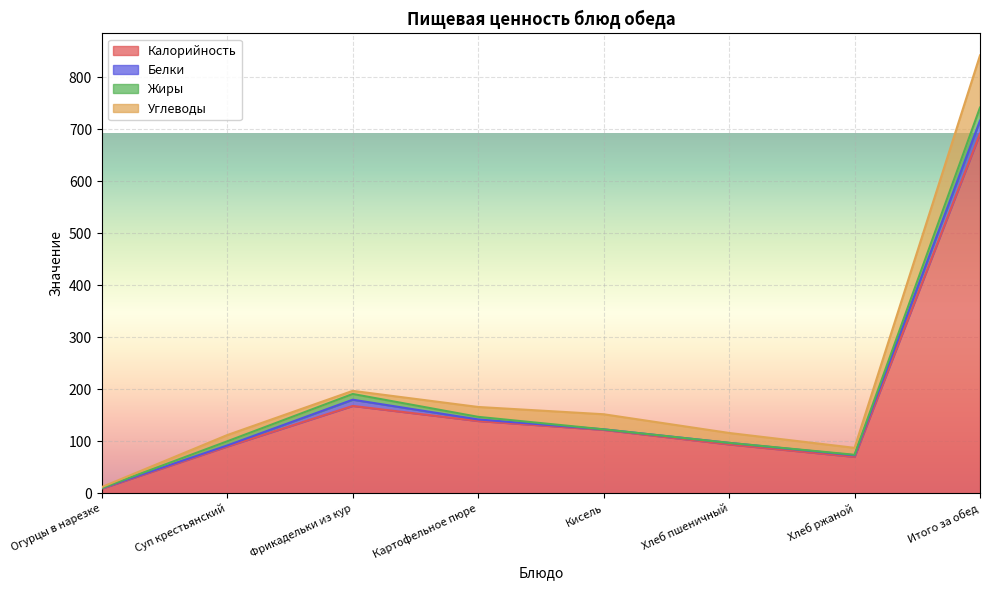

Does the chart display data point markers on the line(s)?

No